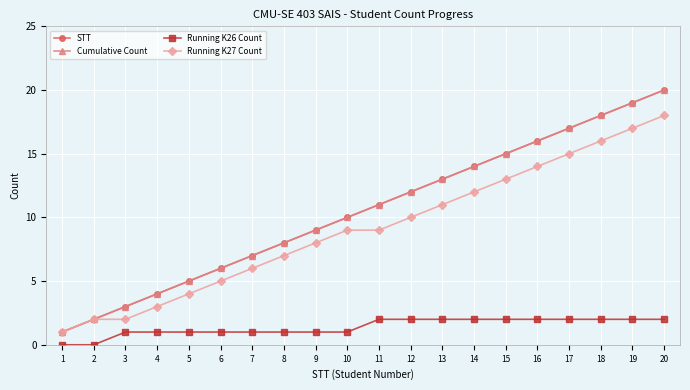

Does the chart have visible grid lines?

Yes